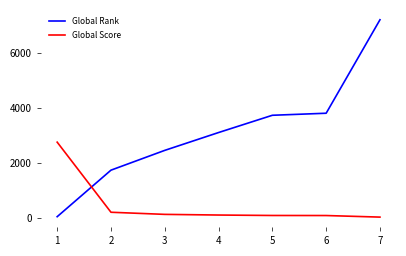

What are all the series names shown in the legend?

Global Rank, Global Score